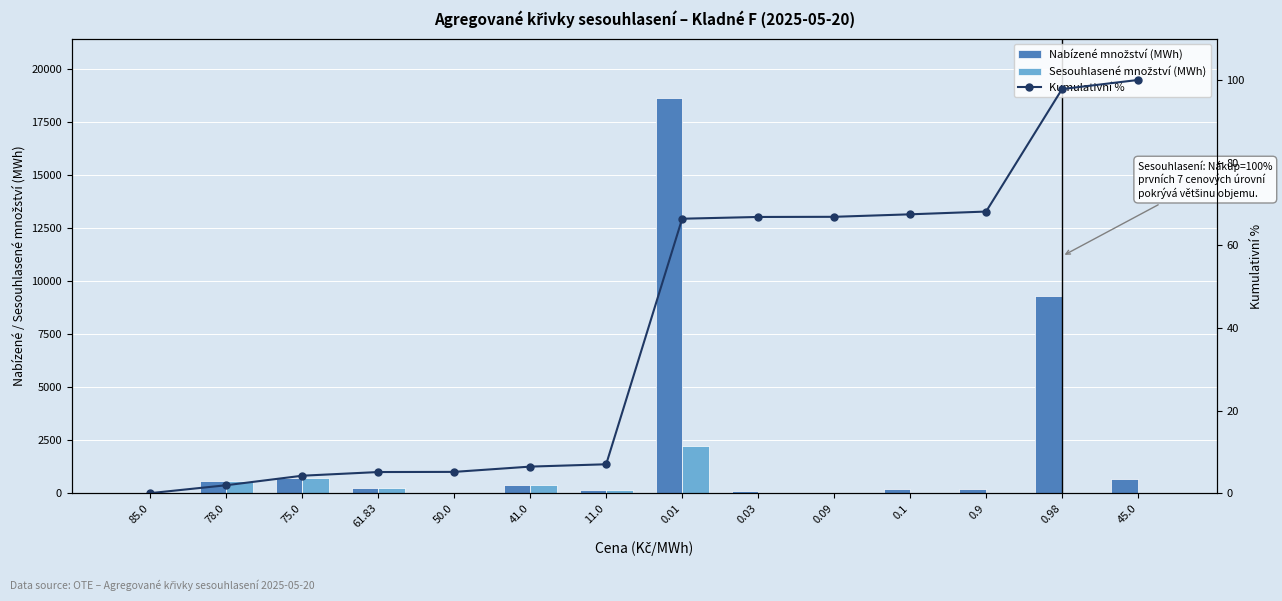

What is the sum of all Sesouhlasené množství (MWh) values?

4427.8